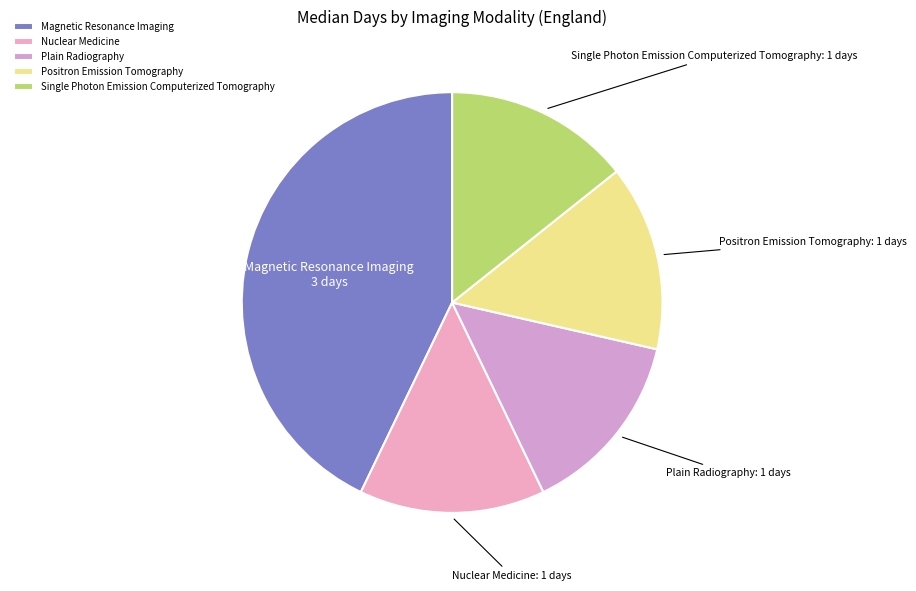

The Nuclear Medicine slice represents 14% of the pie. True or false?

True